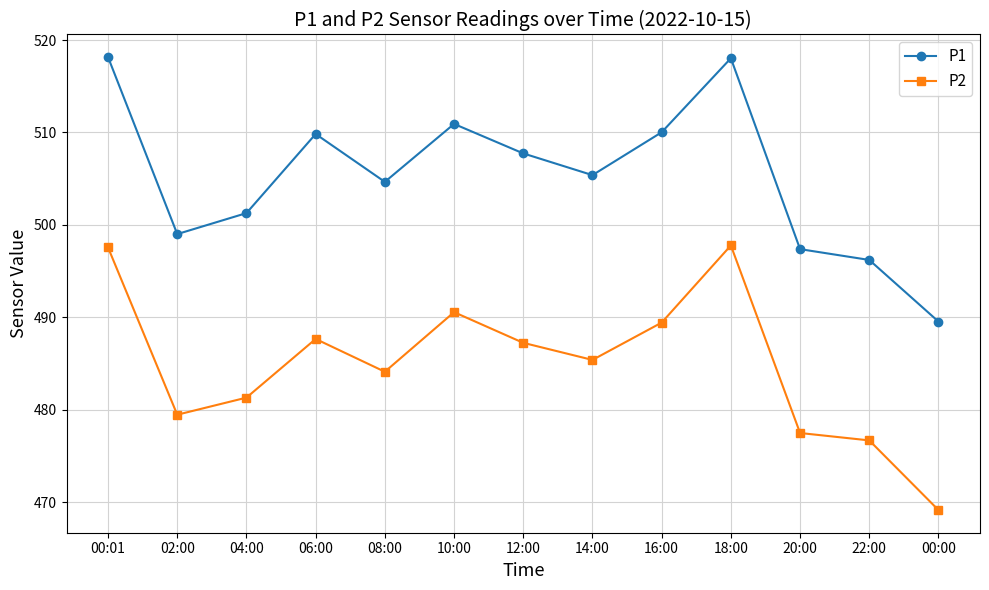

What is the smallest value displayed?

469.1